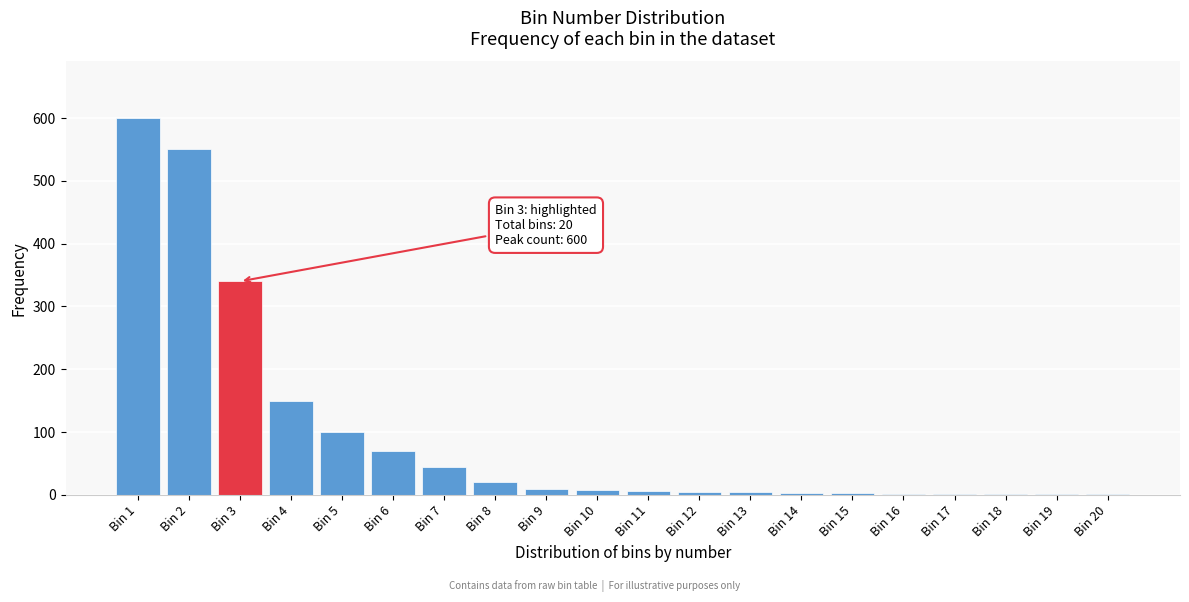

Which category has the highest value across all series?

Bin 1